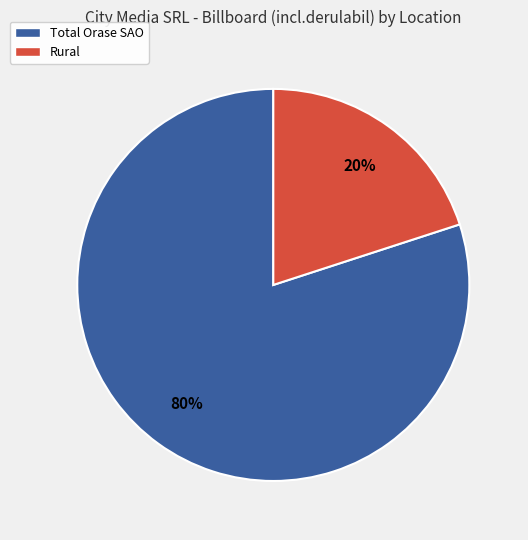

Is there a majority slice in this chart?

Yes